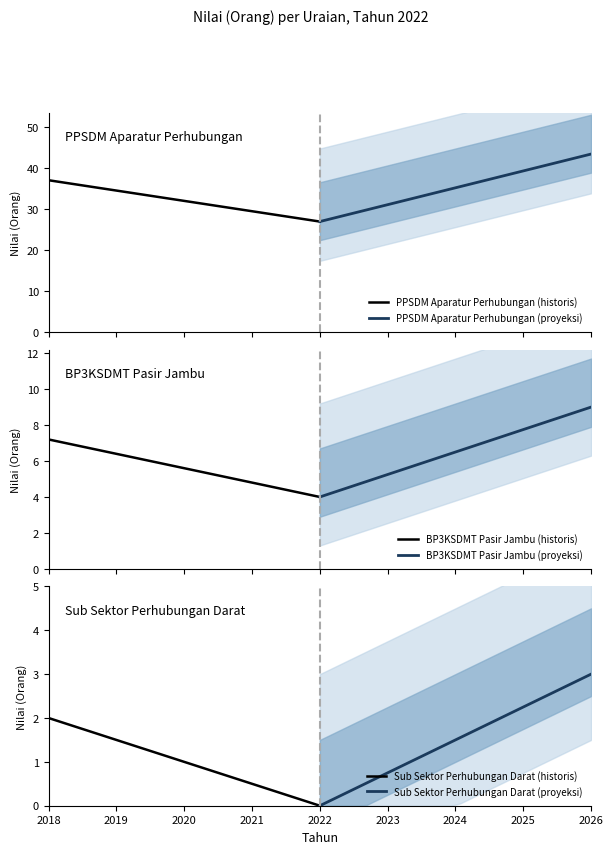

Reading right to left, list all the values displayed in this chart.

PPSDM Aparatur Perhubungan (historis): 27.0	27.3	27.7	28.0	28.4	28.7	29.1	29.4	29.8	30.1	30.5	30.8	31.2	31.5	31.9	32.2	32.6	32.9	33.3	33.6	34.0	34.3	34.7	35.0	35.4	35.7	36.1	36.4	36.8	37.1
PPSDM Aparatur Perhubungan (proyeksi): 43.5	42.9	42.4	41.8	41.2	40.7	40.1	39.5	38.9	38.4	37.8	37.2	36.7	36.1	35.5	35.0	34.4	33.8	33.3	32.7	32.1	31.6	31.0	30.4	29.8	29.3	28.7	28.1	27.6	27.0
BP3KSDMT Pasir Jambu (historis): 4.0	4.1	4.2	4.3	4.4	4.6	4.7	4.8	4.9	5.0	5.1	5.2	5.3	5.4	5.5	5.7	5.8	5.9	6.0	6.1	6.2	6.3	6.4	6.5	6.6	6.8	6.9	7.0	7.1	7.2
BP3KSDMT Pasir Jambu (proyeksi): 9.0	8.8	8.7	8.5	8.3	8.1	8.0	7.8	7.6	7.4	7.3	7.1	6.9	6.8	6.6	6.4	6.2	6.1	5.9	5.7	5.6	5.4	5.2	5.0	4.9	4.7	4.5	4.3	4.2	4.0
Sub Sektor Perhubungan Darat (historis): 0.0	0.1	0.1	0.2	0.3	0.3	0.4	0.5	0.6	0.6	0.7	0.8	0.8	0.9	1.0	1.0	1.1	1.2	1.2	1.3	1.4	1.4	1.5	1.6	1.7	1.7	1.8	1.9	1.9	2.0
Sub Sektor Perhubungan Darat (proyeksi): 3.0	2.9	2.8	2.7	2.6	2.5	2.4	2.3	2.2	2.1	2.0	1.9	1.8	1.7	1.6	1.4	1.3	1.2	1.1	1.0	0.9	0.8	0.7	0.6	0.5	0.4	0.3	0.2	0.1	0.0